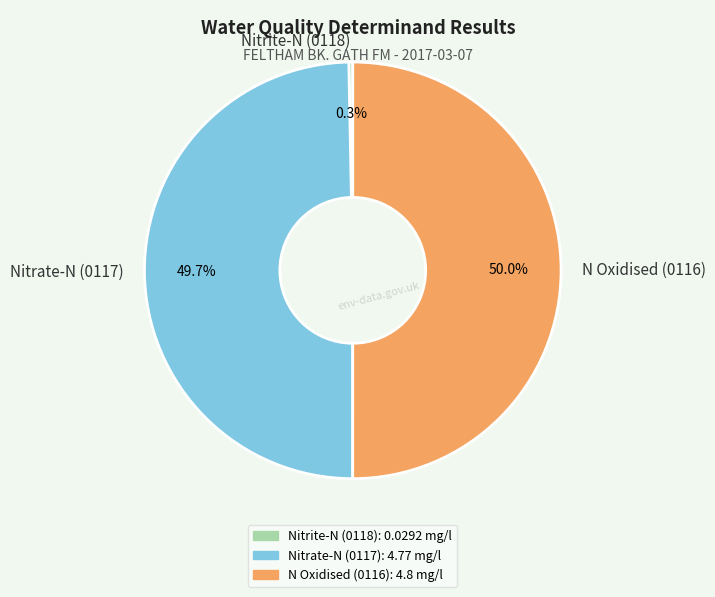

How many segments does this pie chart have?

3